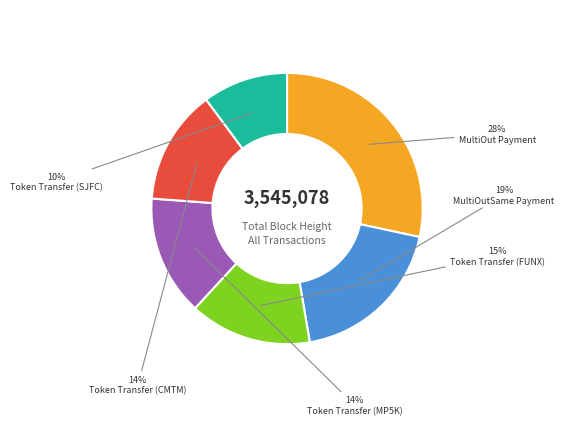

Is it true that Token Transfer (MP5K) is 14% of the pie?

True